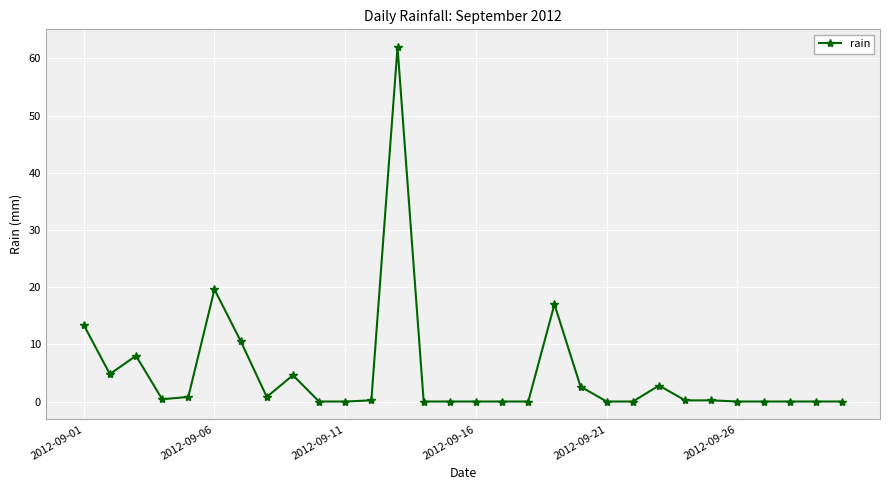

How many series are shown in this chart?

1